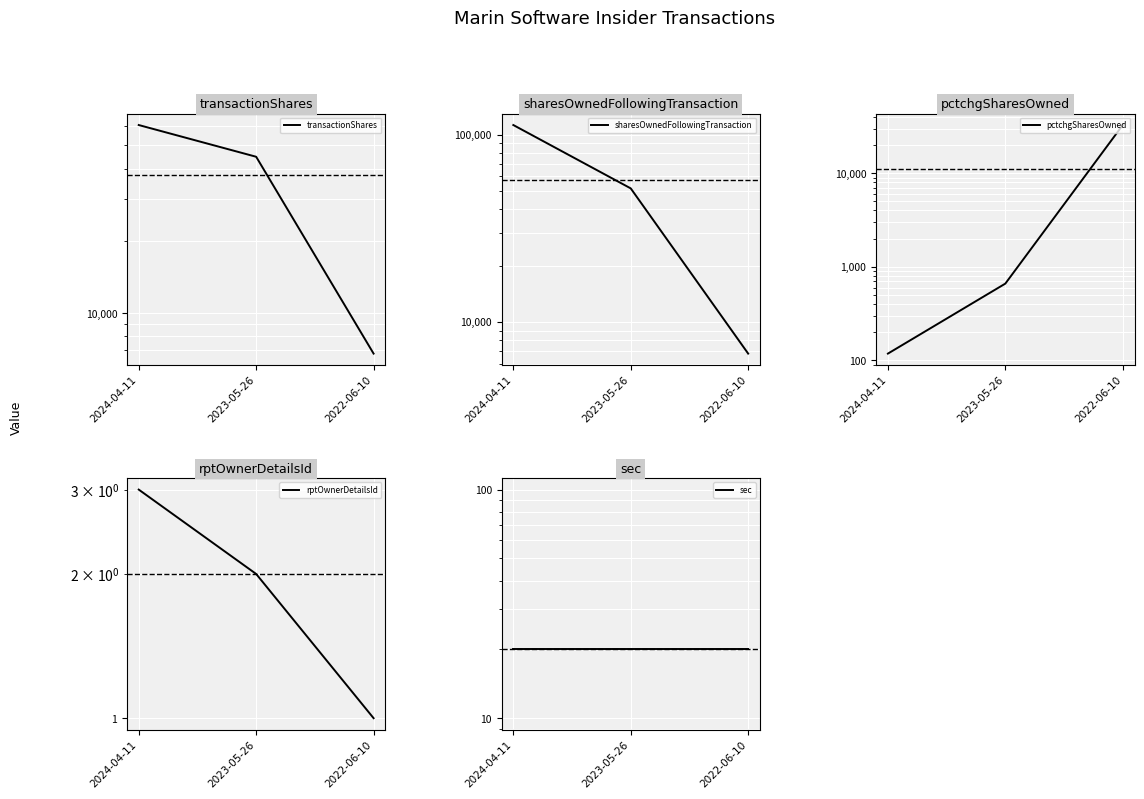

What is the label of the 1st point from the right?

2022-06-10